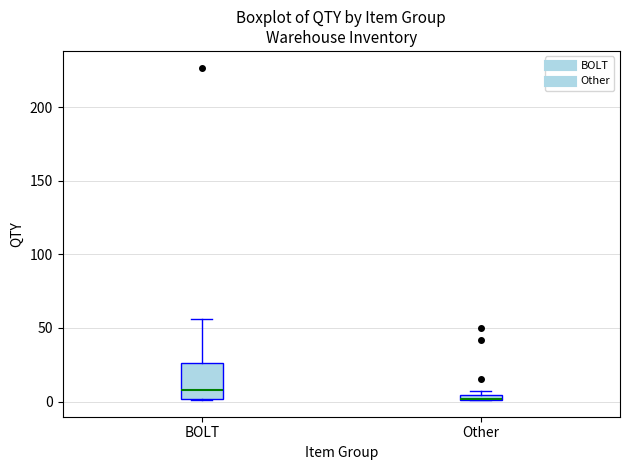

Which box has the highest median line?

BOLT